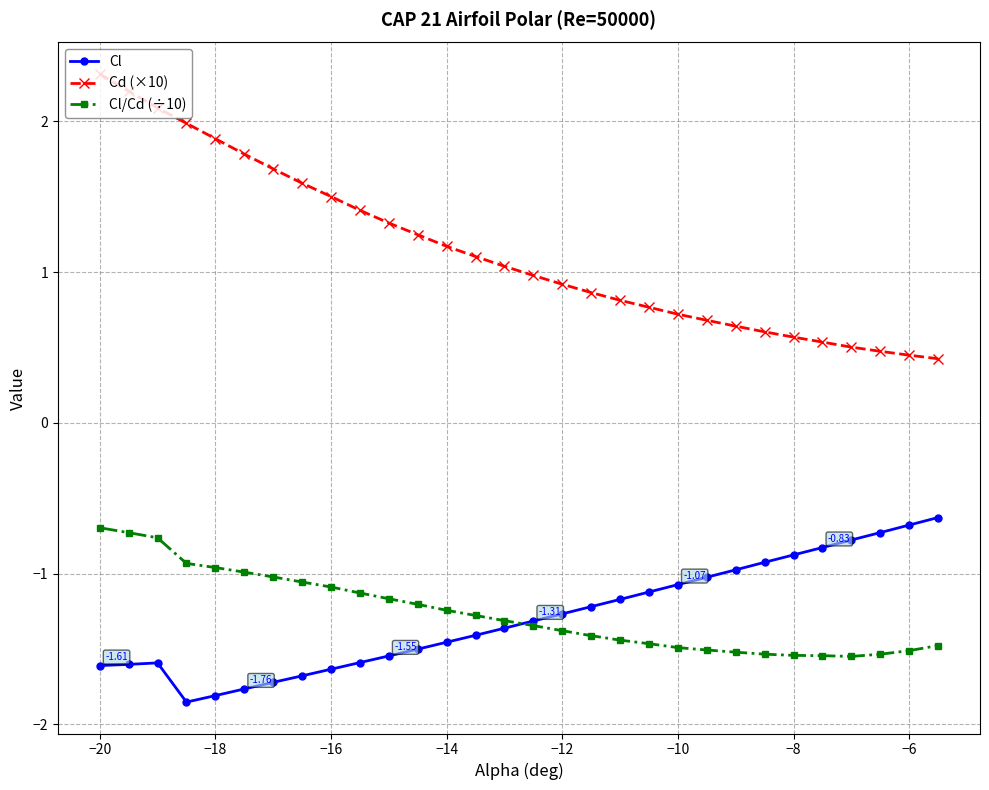

Which series has the largest total across all categories?

Cd (×10)